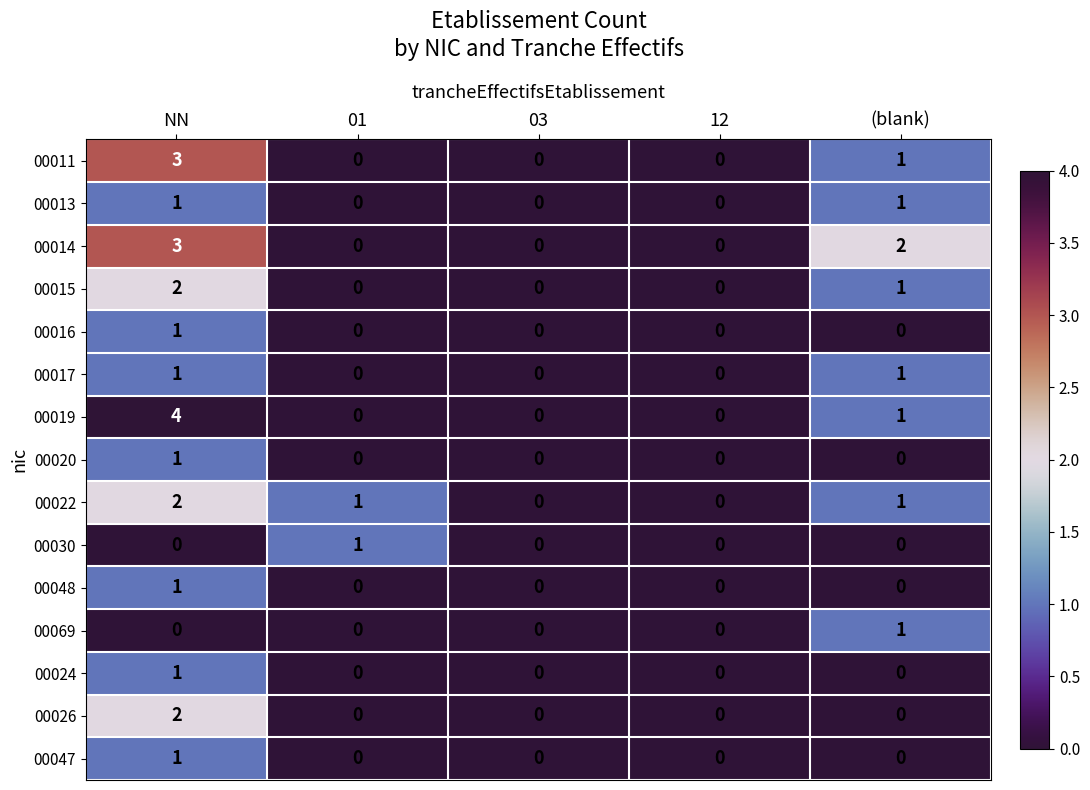

What is the difference between the maximum and second lowest values in the 00019 series?

4